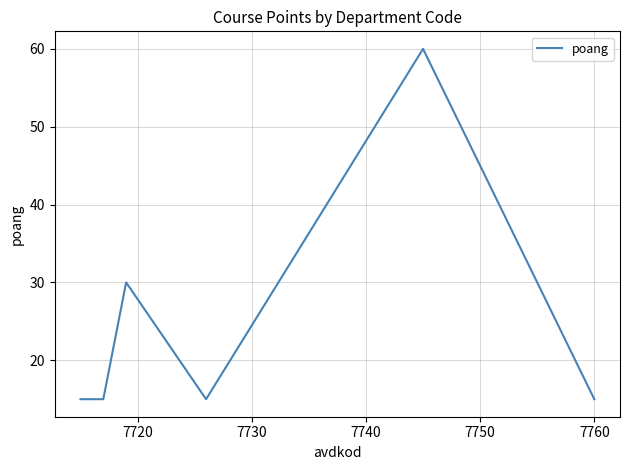

True or false: the data has more than 0 interior local peaks.

True